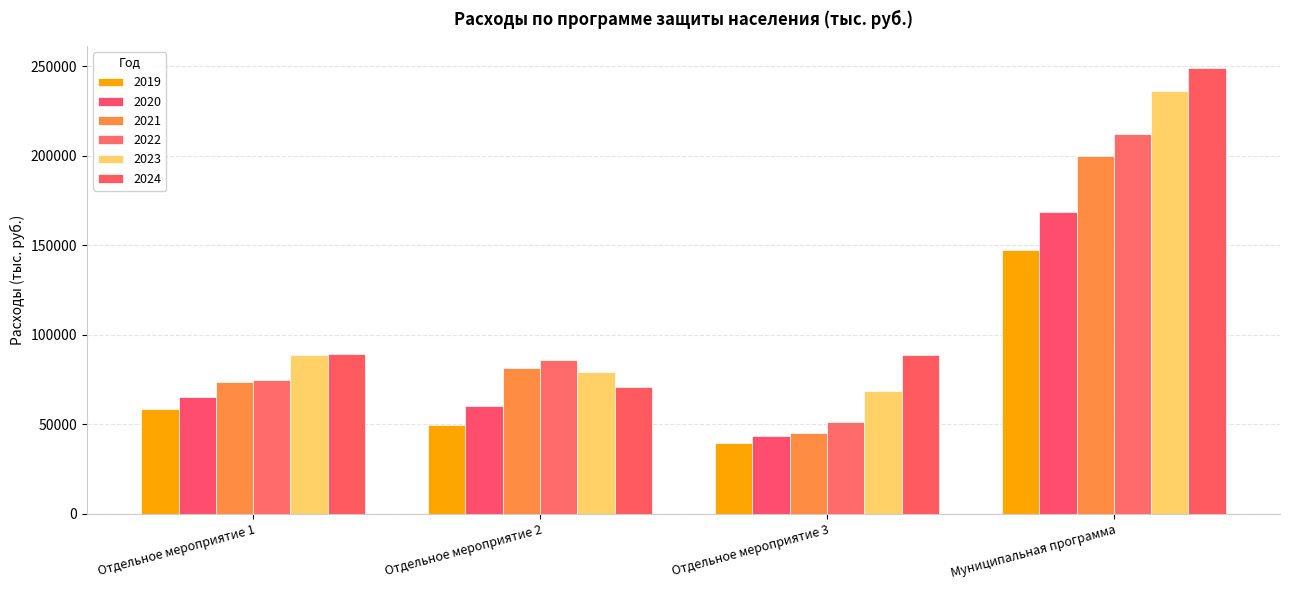

Are the bars horizontal?

No